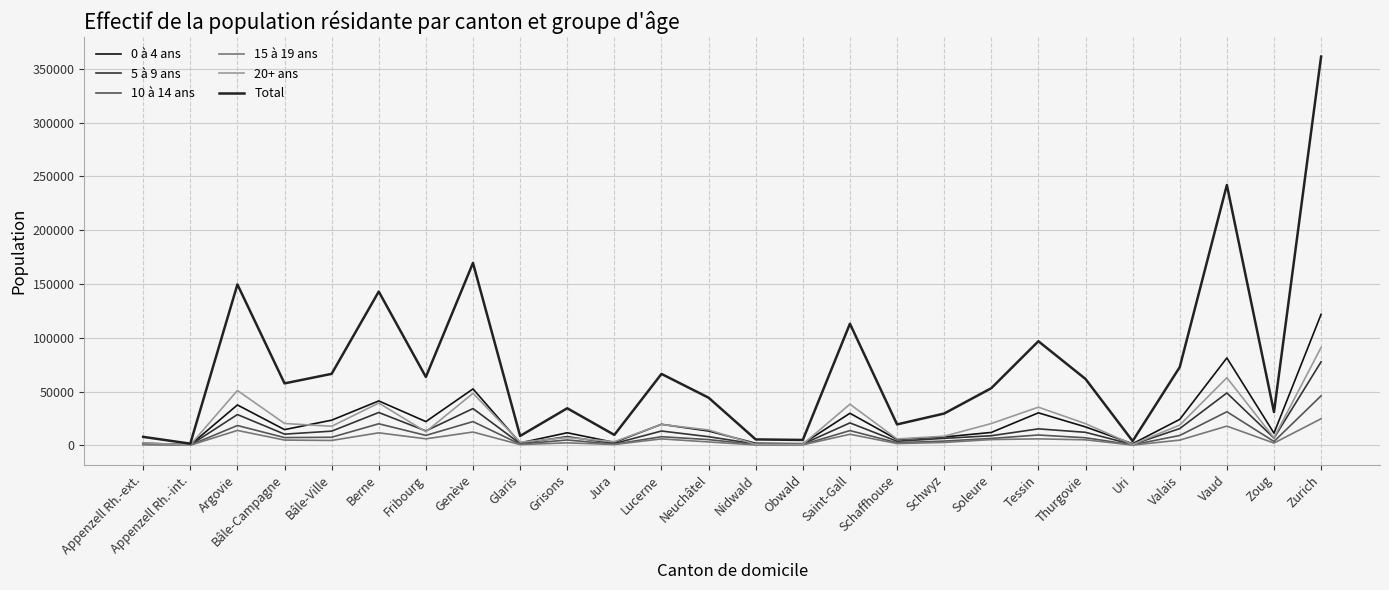

Is the value of Total at Neuchâtel greater than the value of 0 à 4 ans at Jura?

Yes